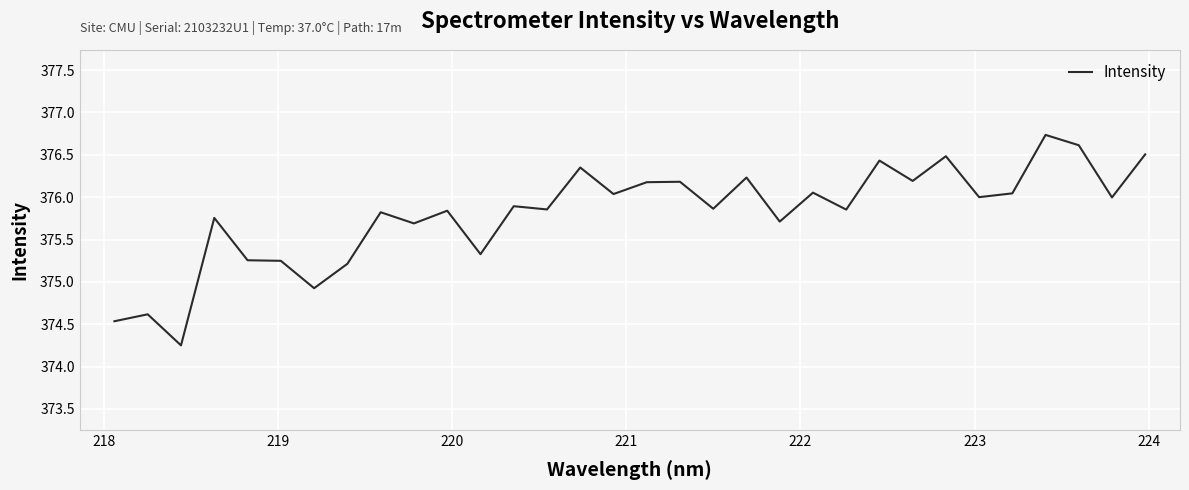

What is the difference between the maximum and minimum values?

2.5